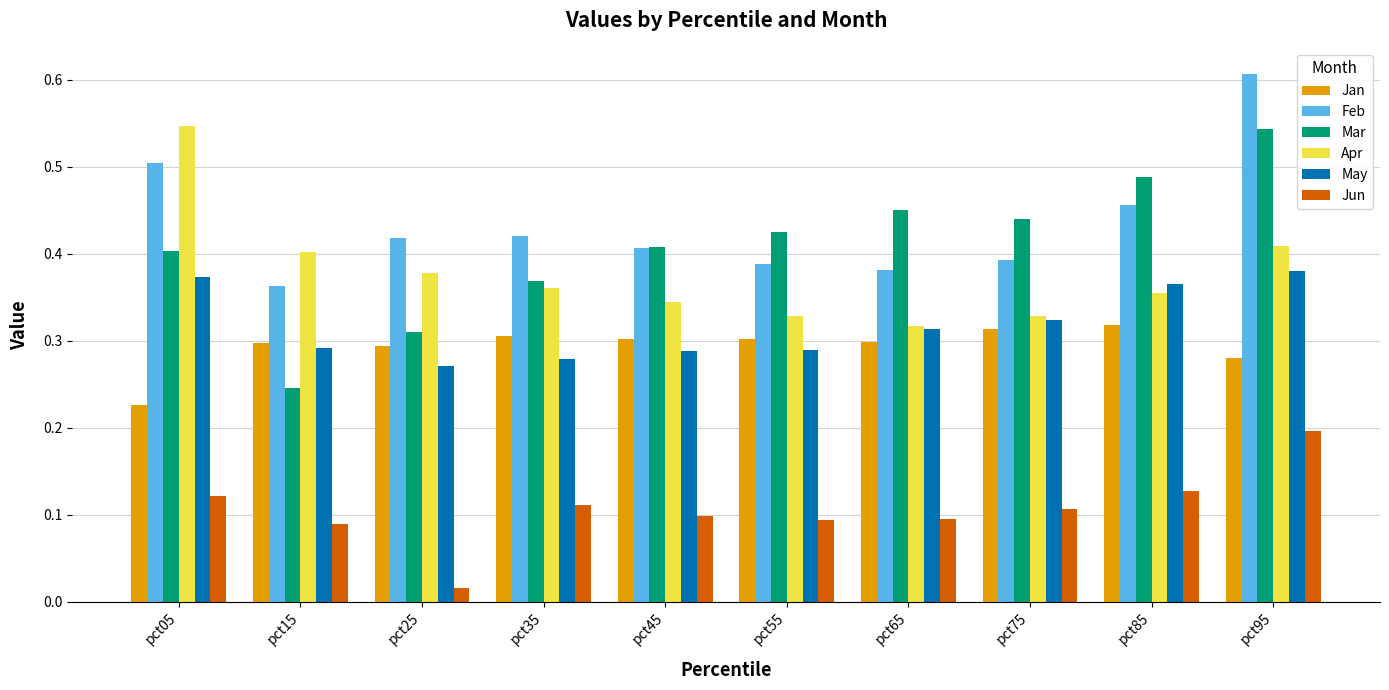

Count the Mar values in the range 0 to 1.

10